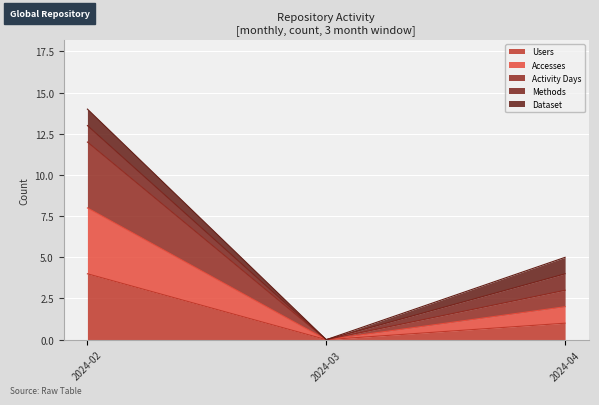

How many lines are shown in the chart?

5